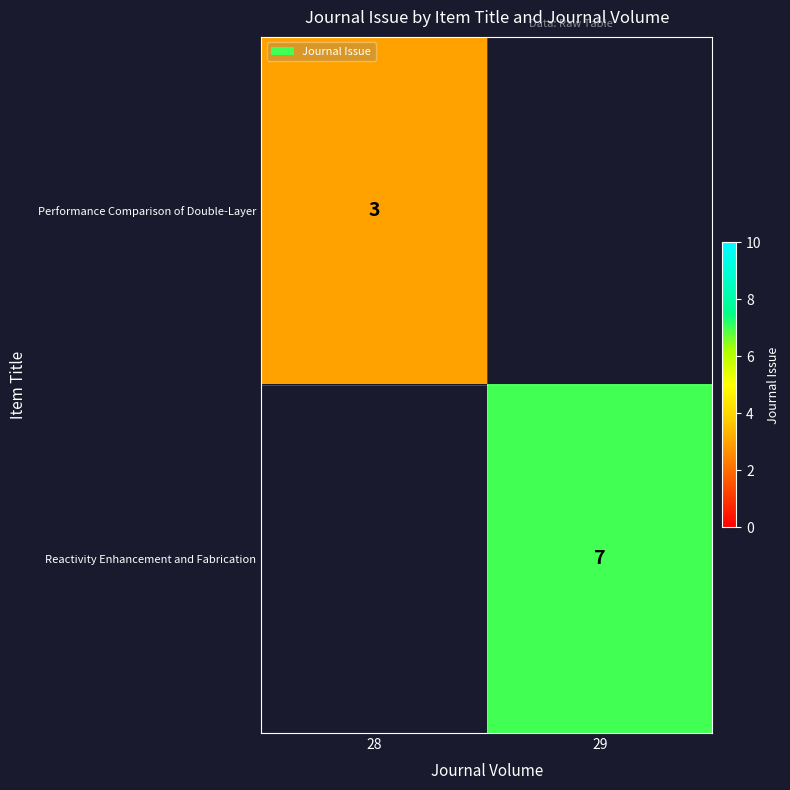

The value of Performance Comparison of Double-Layer at 28 is 4. True or false?

False